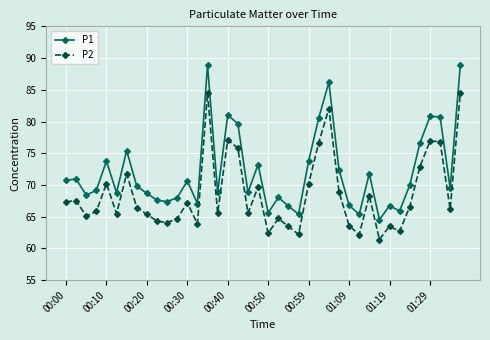

Which series has the largest total across all categories?

P1